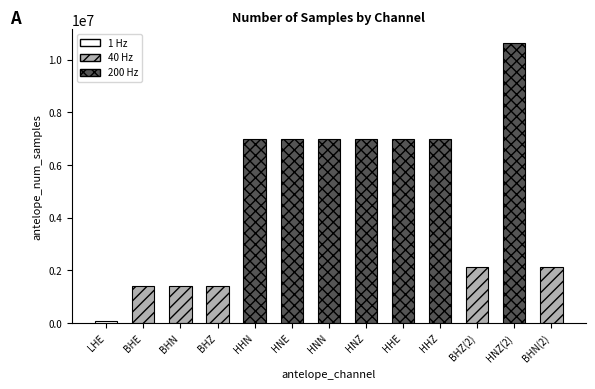

What is the value of the 5th bar from the left?

6997687